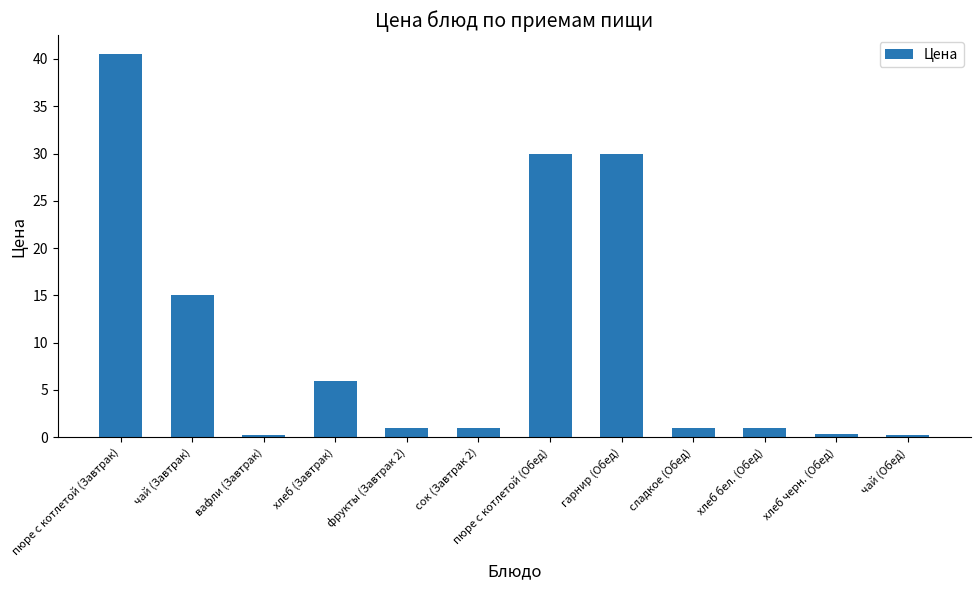

What is the minimum value shown in the chart?

0.3